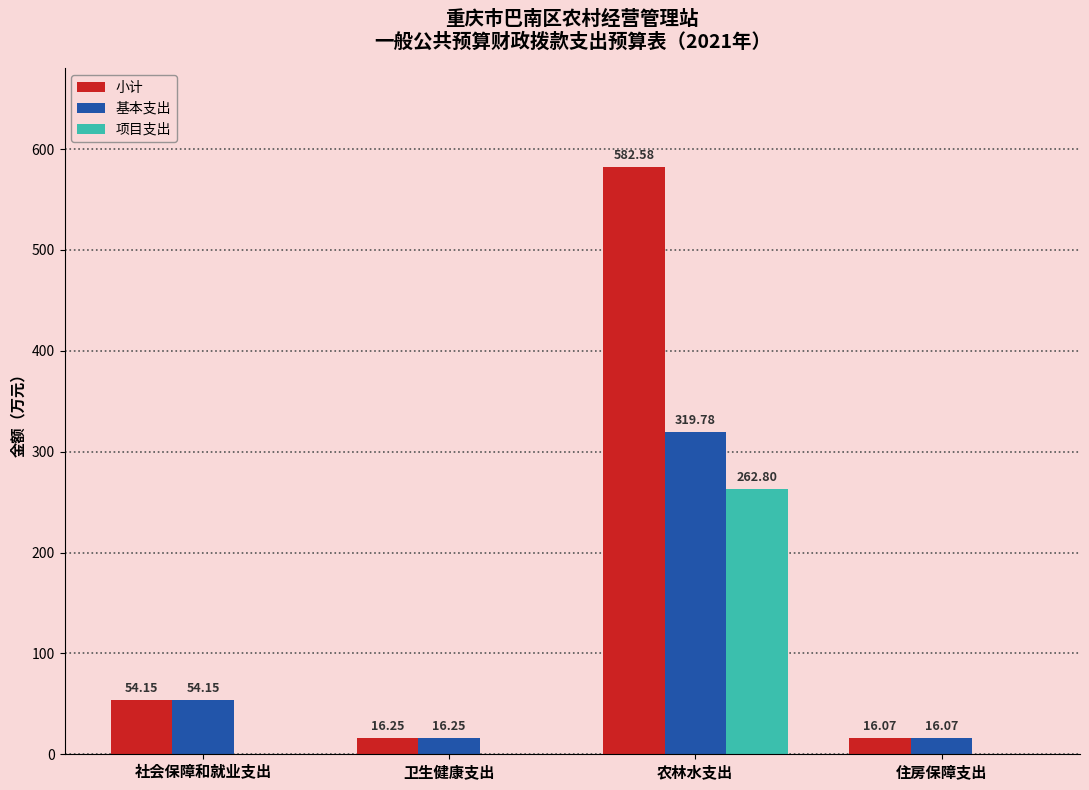

Which series has the largest total across all categories?

小计